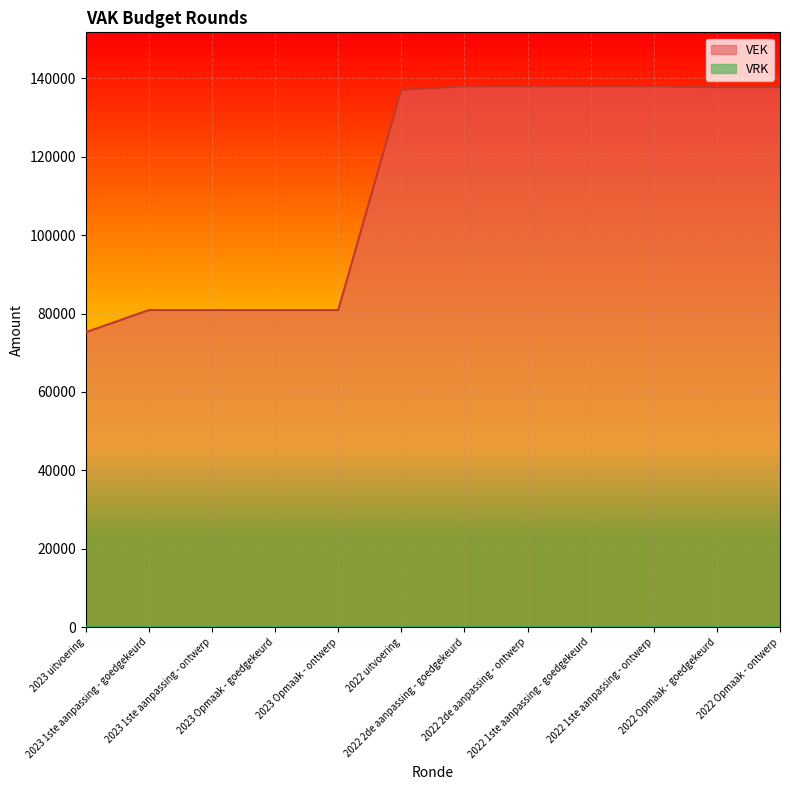

At which category does the chart reach its minimum across all series?

2023 uitvoering